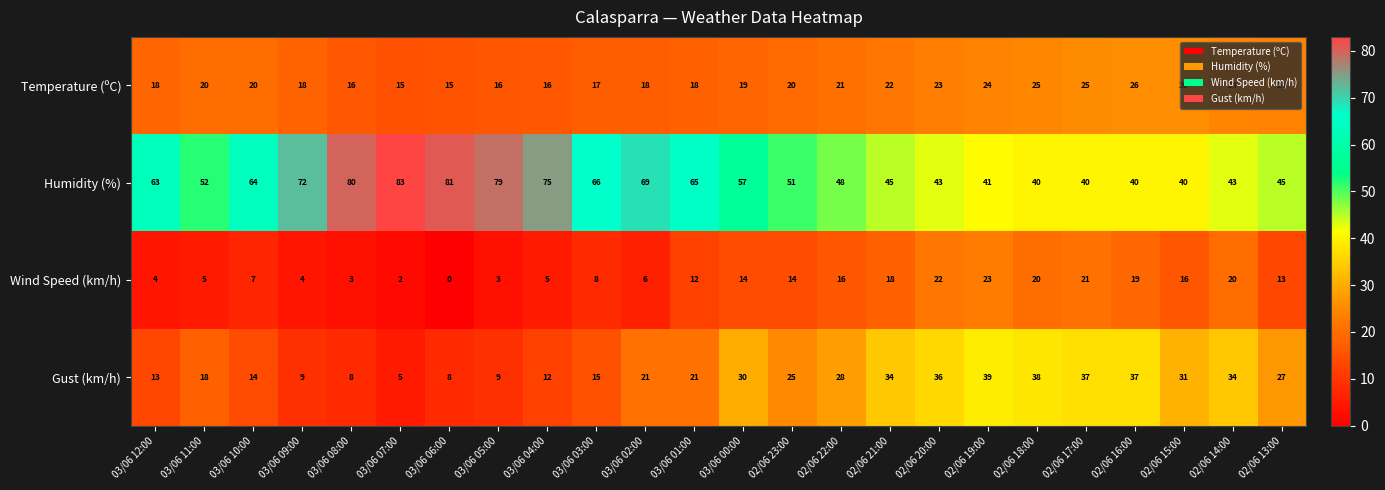

True or false: Humidity (%) has a value of 62 at 02/06 15:00.

False